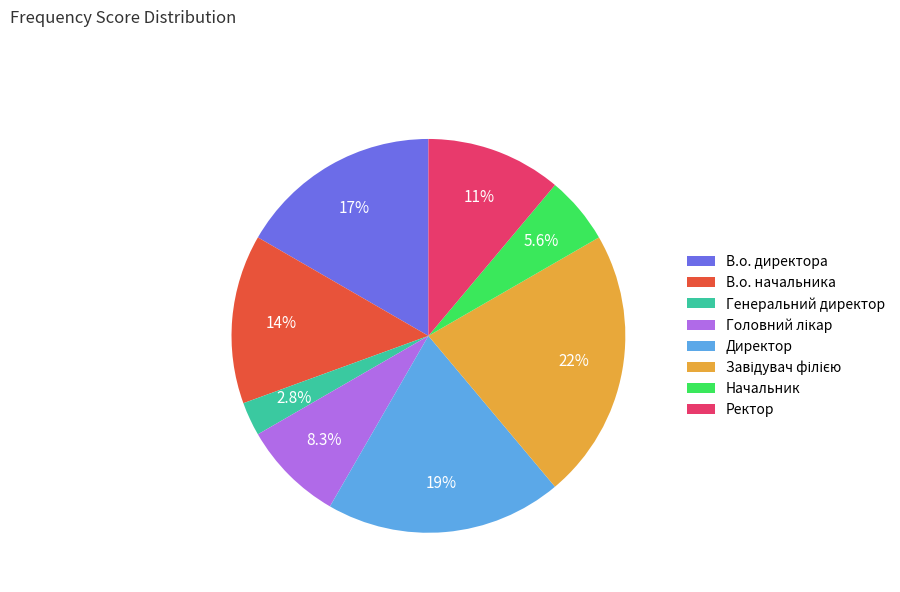

Is it true that В.о. директора is 17% of the pie?

True